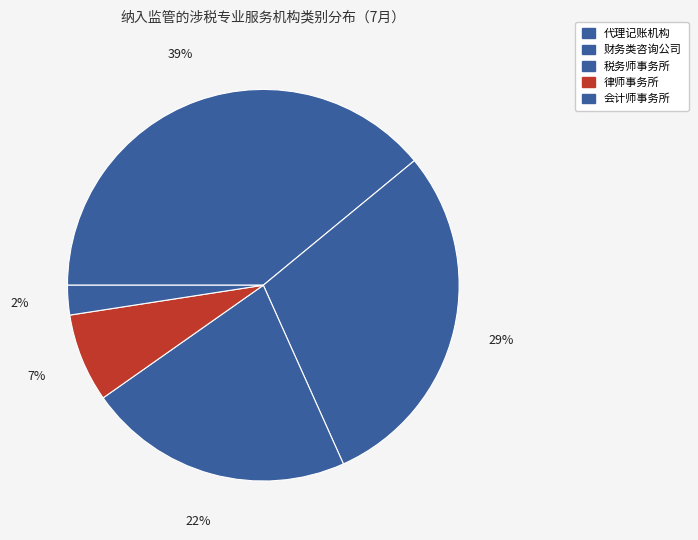

Which category has the biggest portion of the pie?

代理记账机构